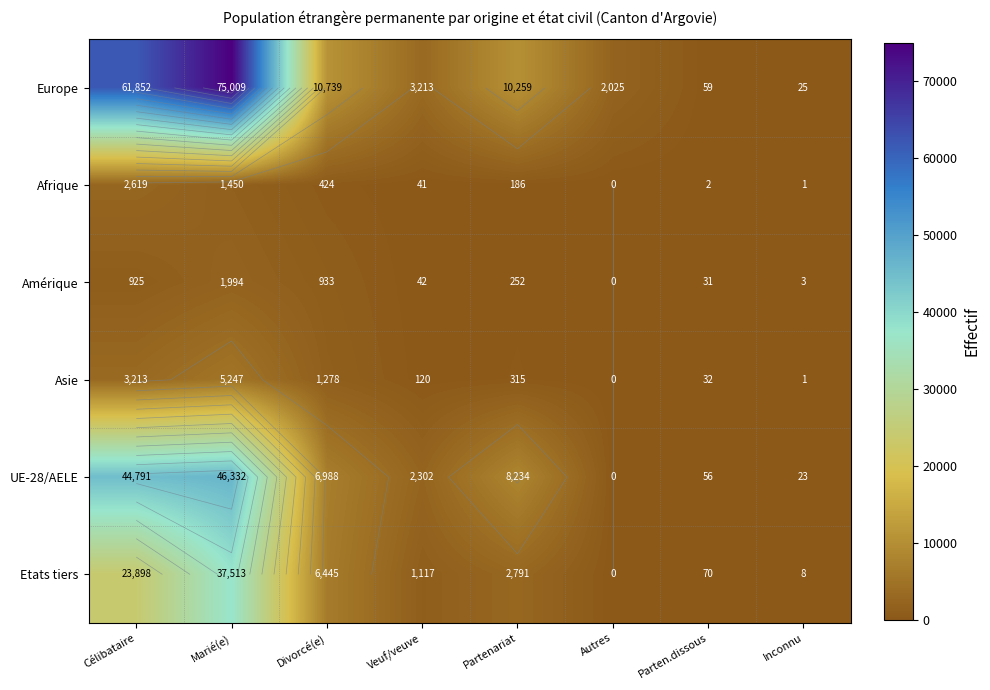

Is the value of Asie at Divorcé(e) greater than the value of Afrique at Parten.dissous?

Yes